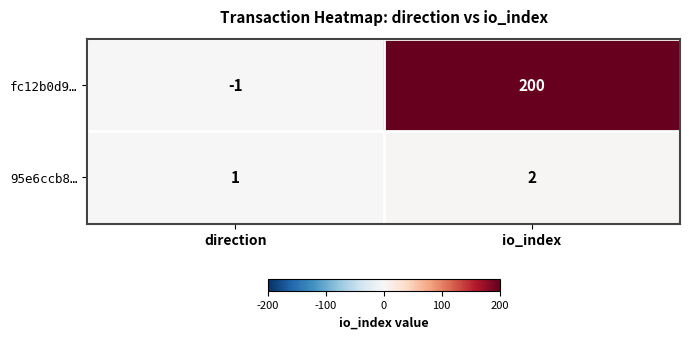

What is the total value across all series at io_index?

202